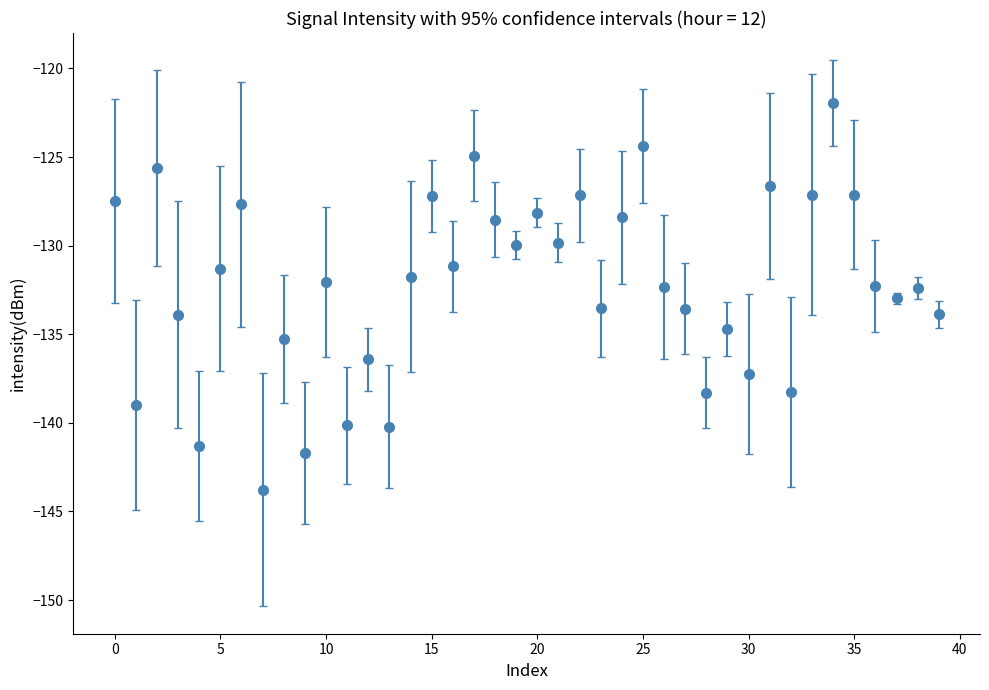

What is the value of the 10th point from the left?

-141.7